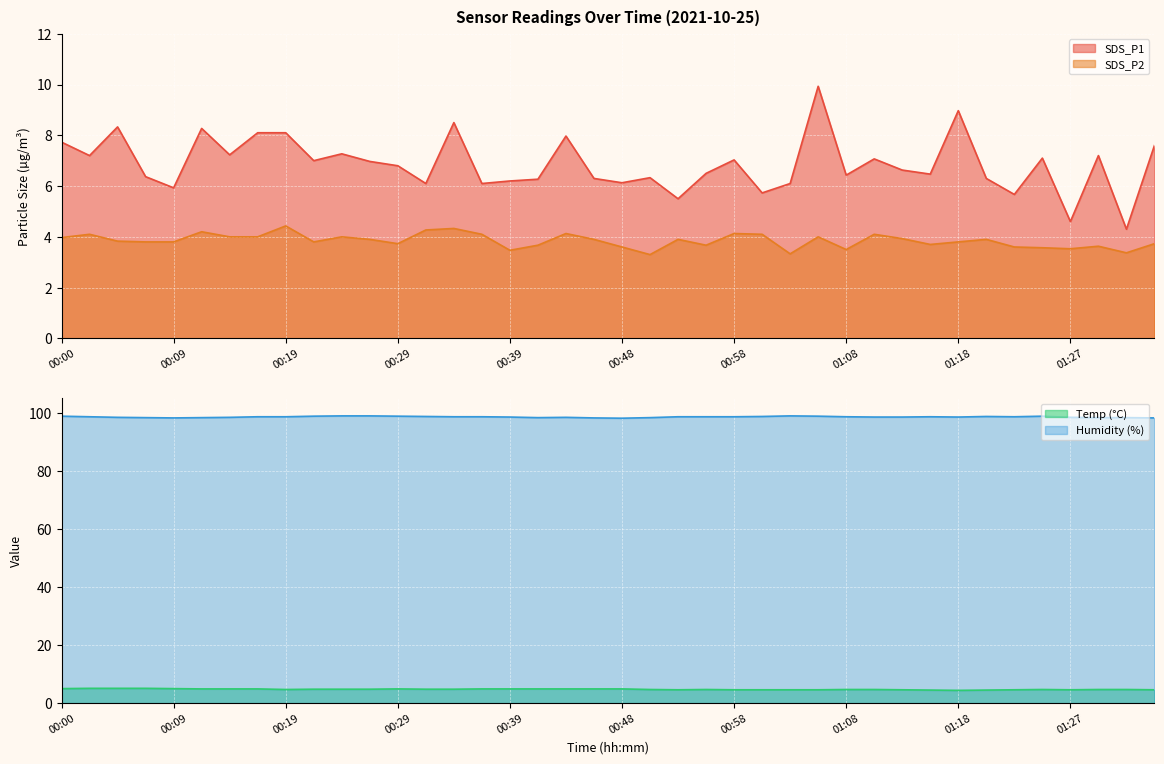

What is the difference between the highest and lowest values at 01:32?

95.0